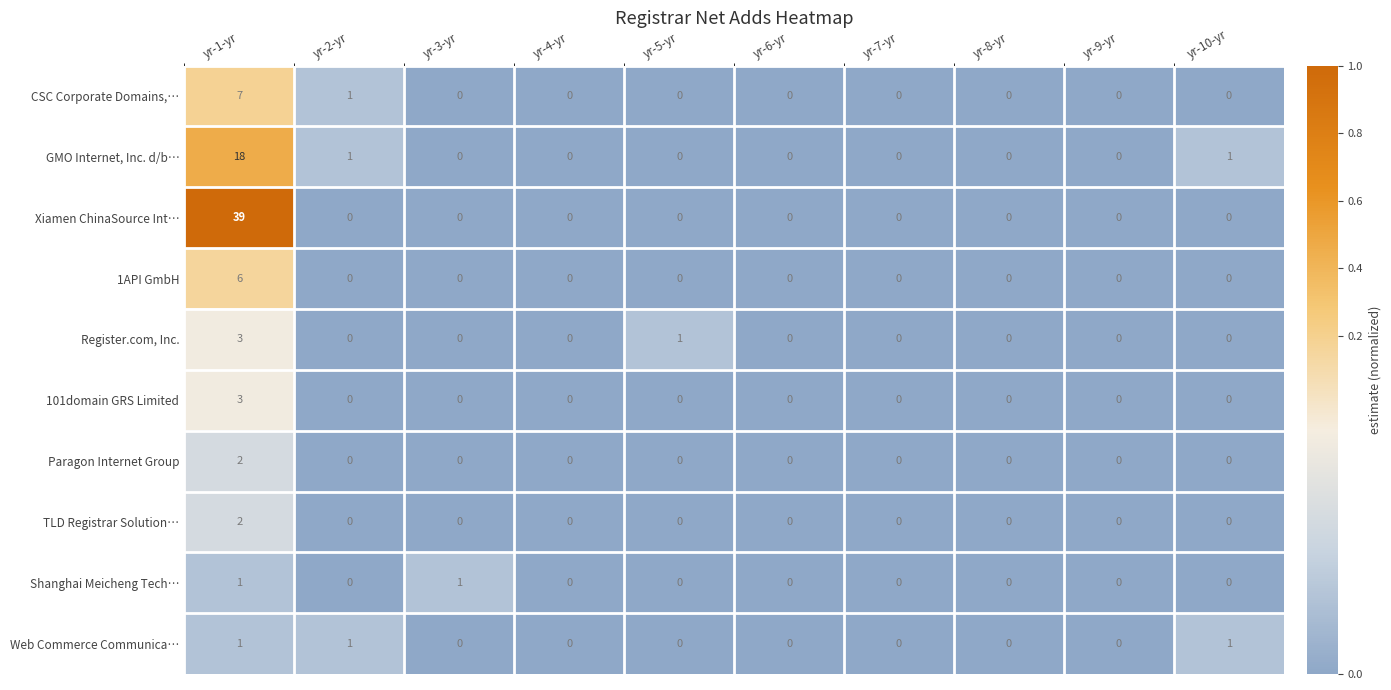

How many distinct data groups are displayed?

10